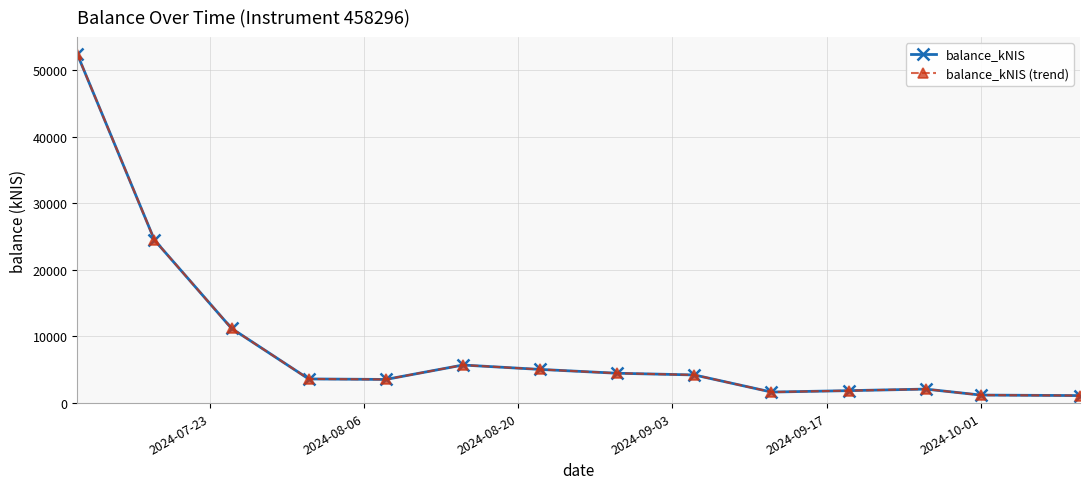

Is this an area chart (filled region under the line)?

No